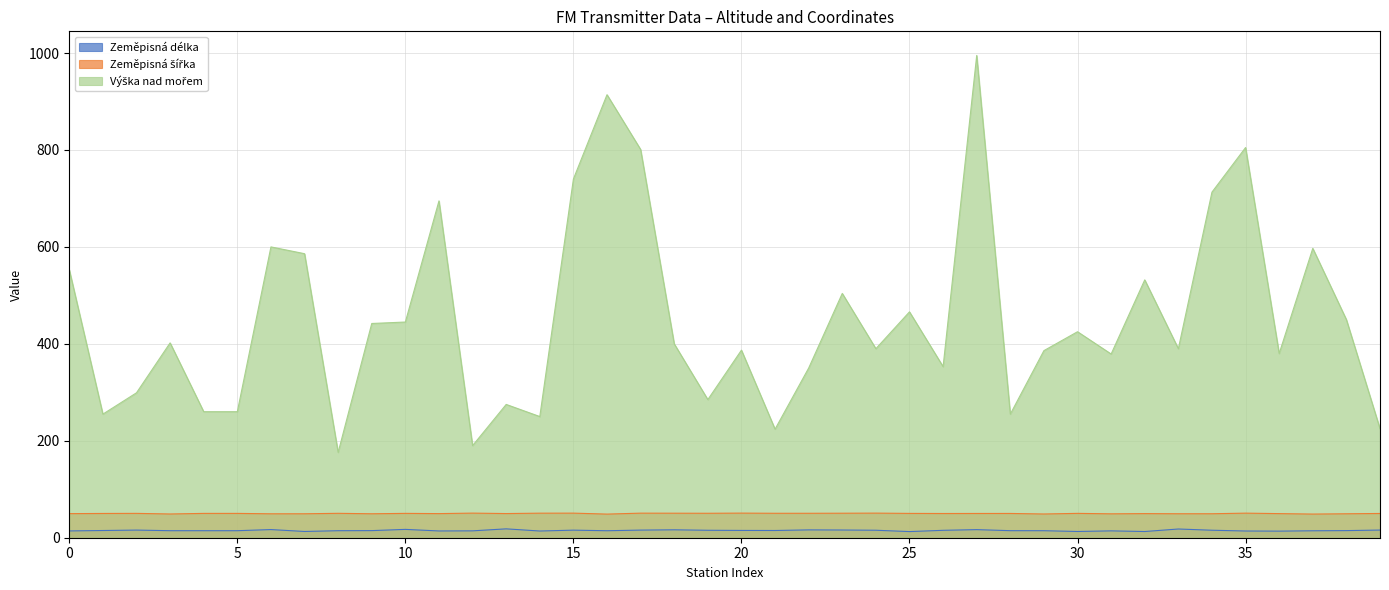

How many categories are shown in the chart?

40